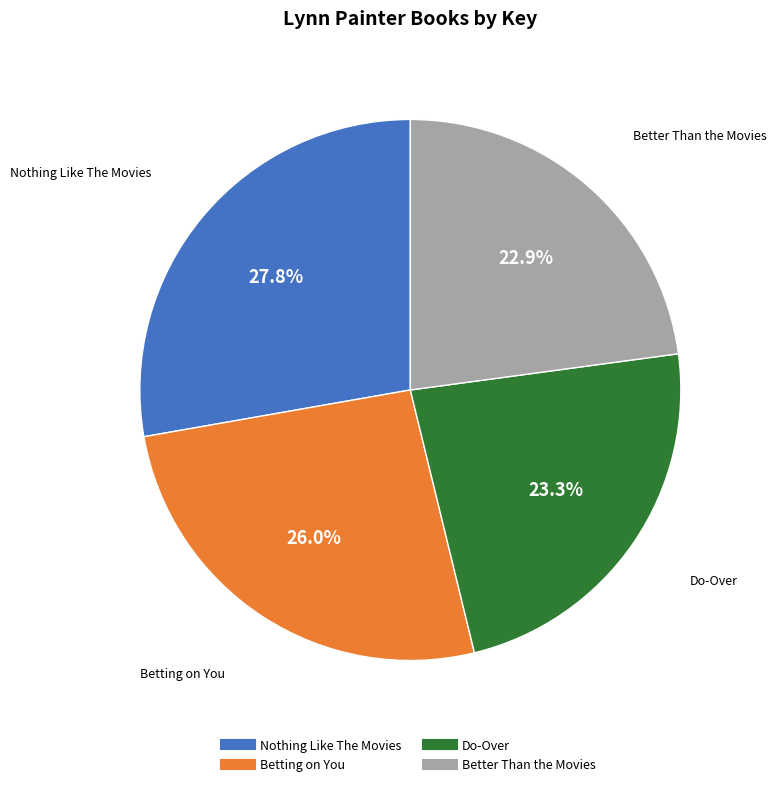

To the nearest percent, what is the combined percentage of Better Than the Movies and Betting on You?

49%